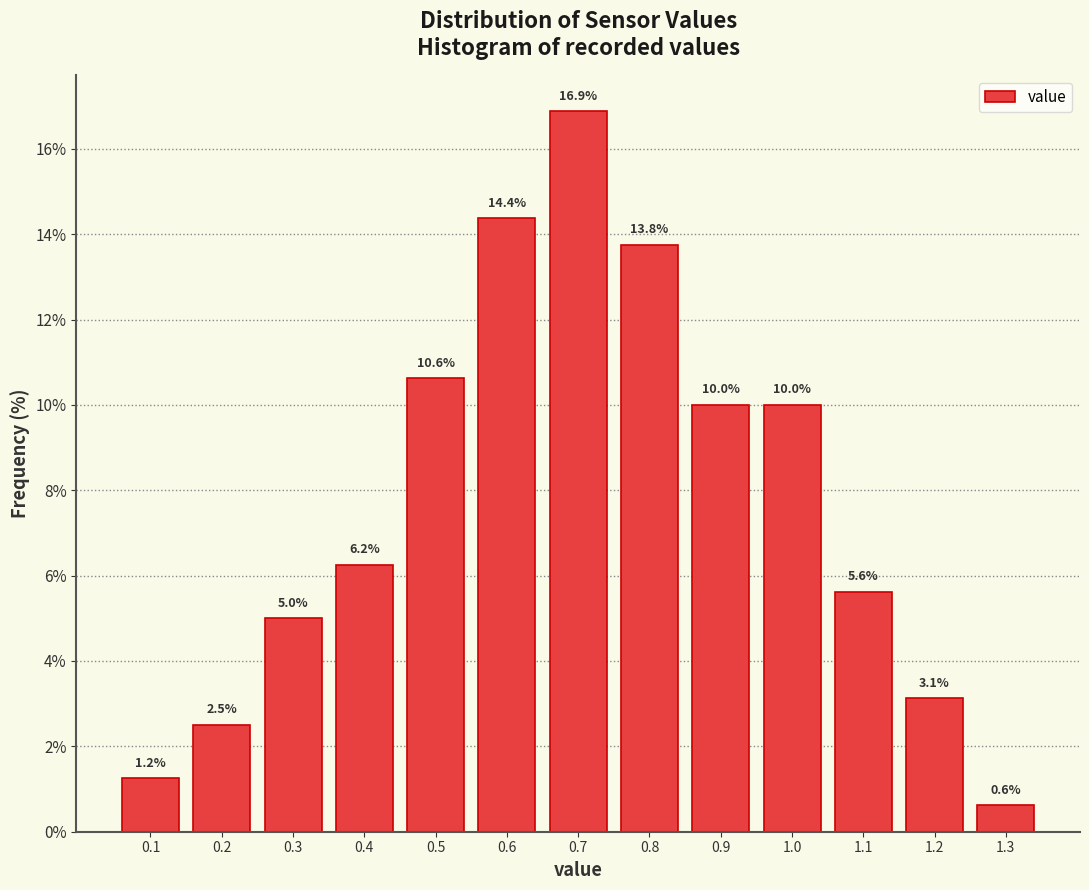

Over which range of the x-axis is the bar tallest?

0.65 to 0.75